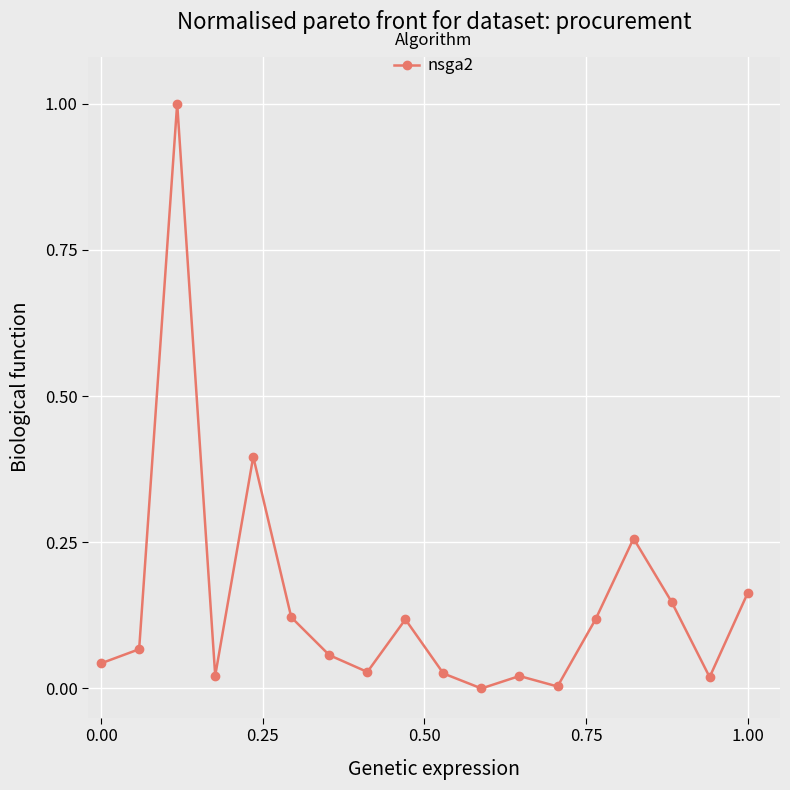

What is the maximum value shown in the chart?

1.0